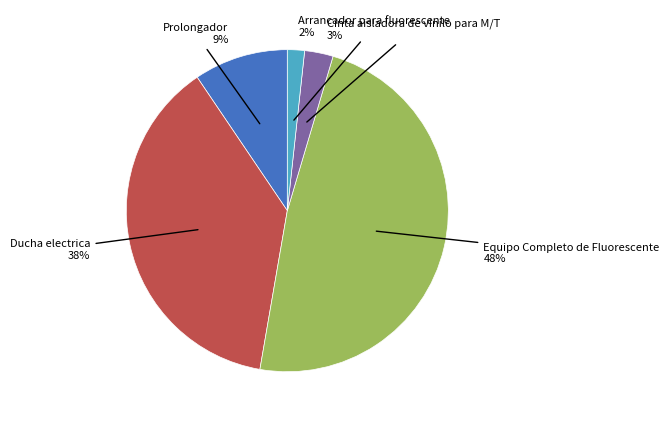

How many segments does this pie chart have?

5